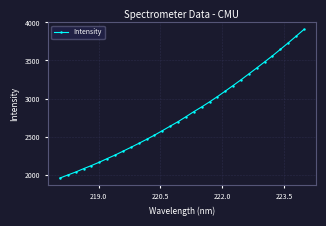

What is the difference between the maximum and minimum values?

1953.8